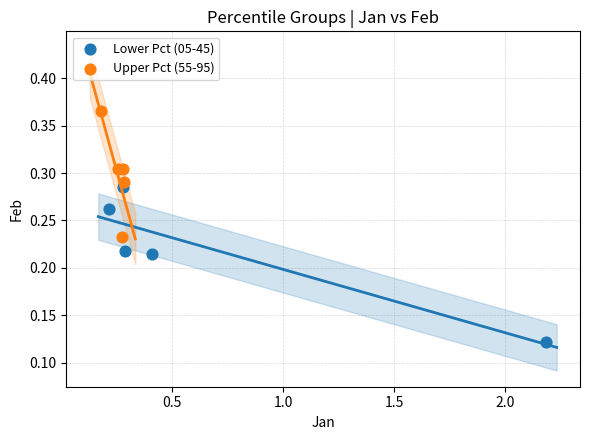

Which series contains the lowest Y value?

Lower Pct (05-45)